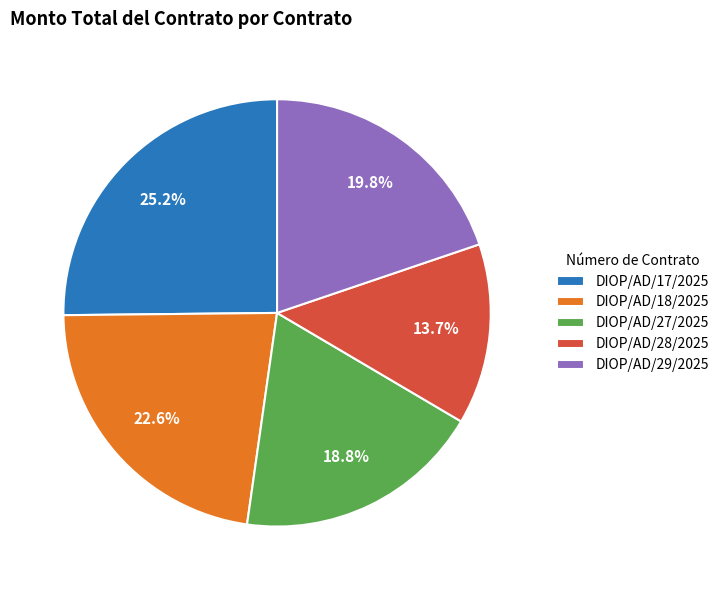

Is there any slice that represents more than half of the pie?

No